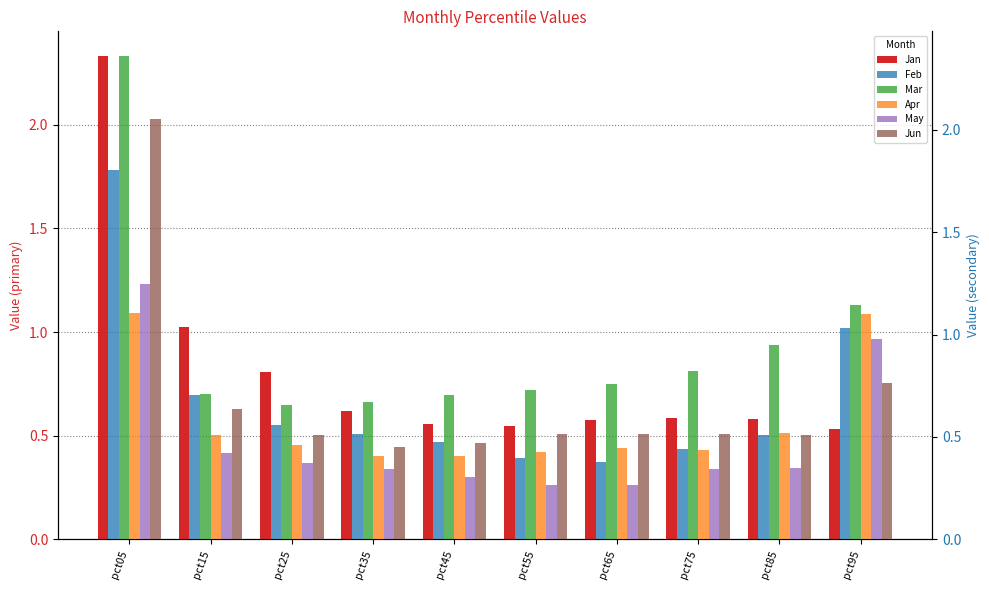

What is the approximate value of Jan at pct85?

0.6